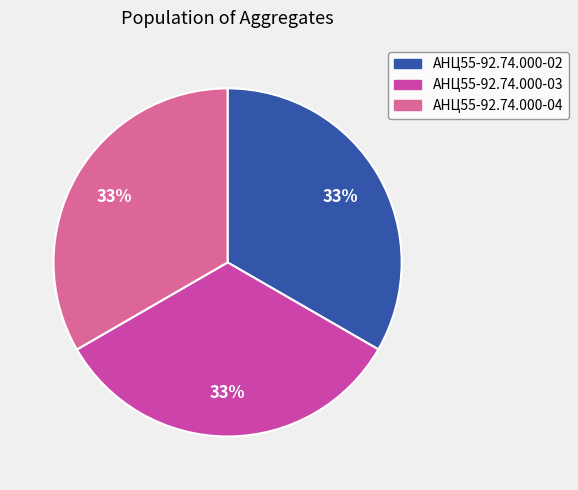

The АНЦ55-92.74.000-02 slice represents 33% of the pie. True or false?

True